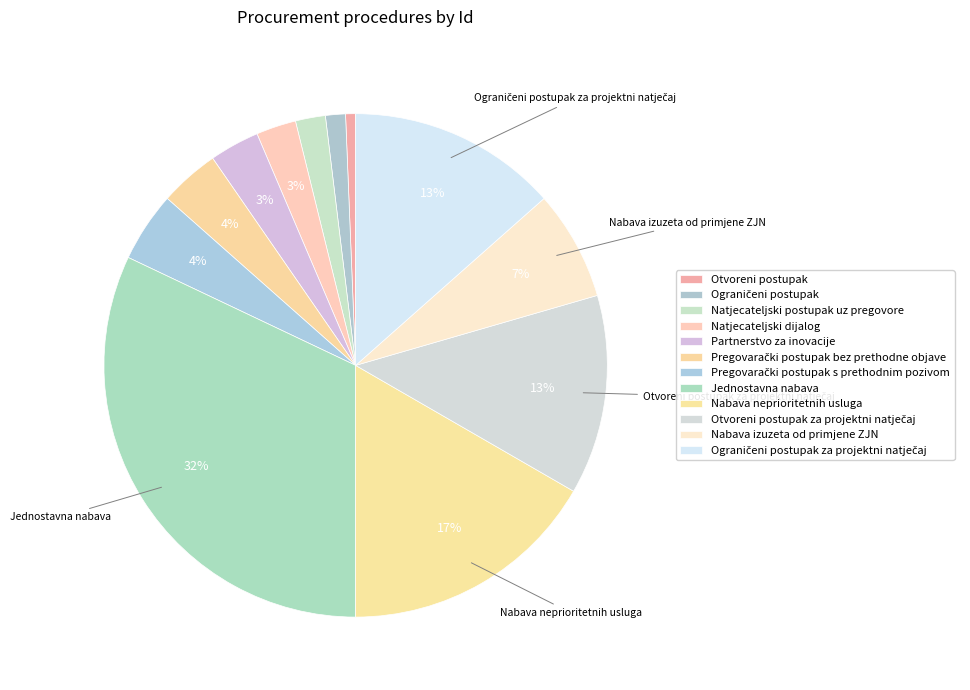

To the nearest percent, what is the average slice percentage?

8%